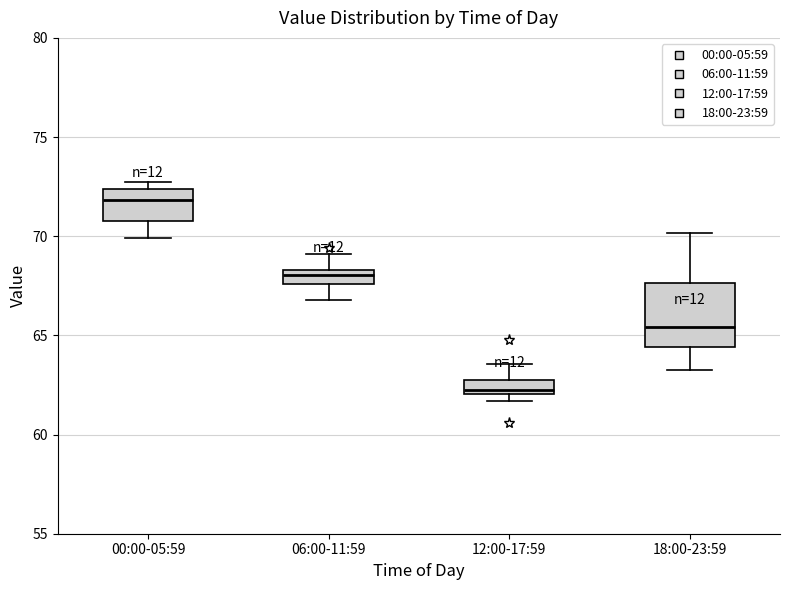

Which box's median line is the highest?

00:00-05:59